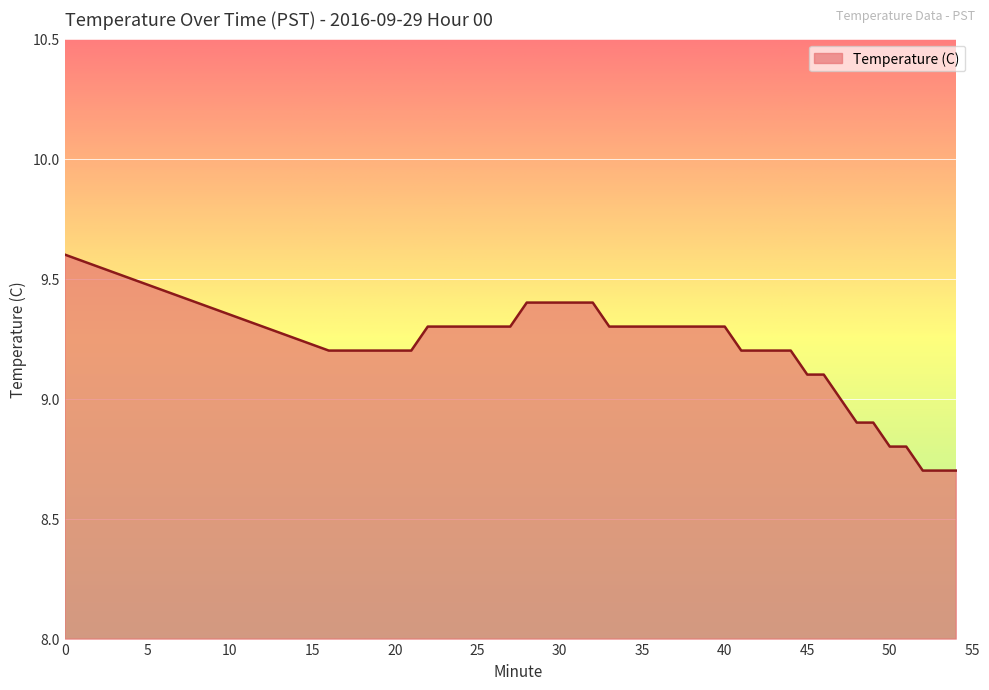

What is the minimum value shown in the chart?

8.7